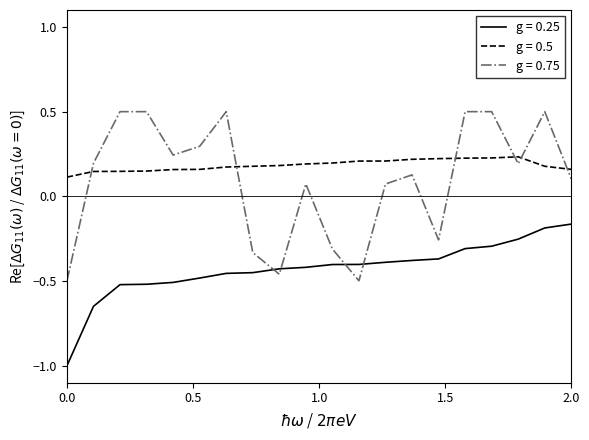

After their last crossing, which series has the higher values: g = 0.75 or g = 0.5?

g = 0.5